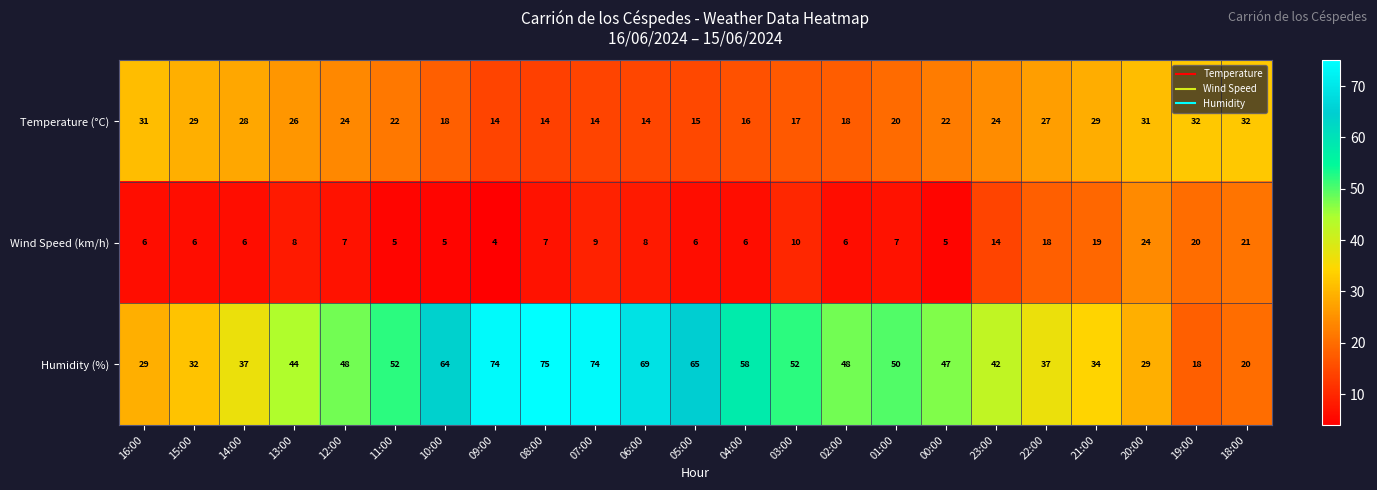

What is the total value across all series at 12:00?

79